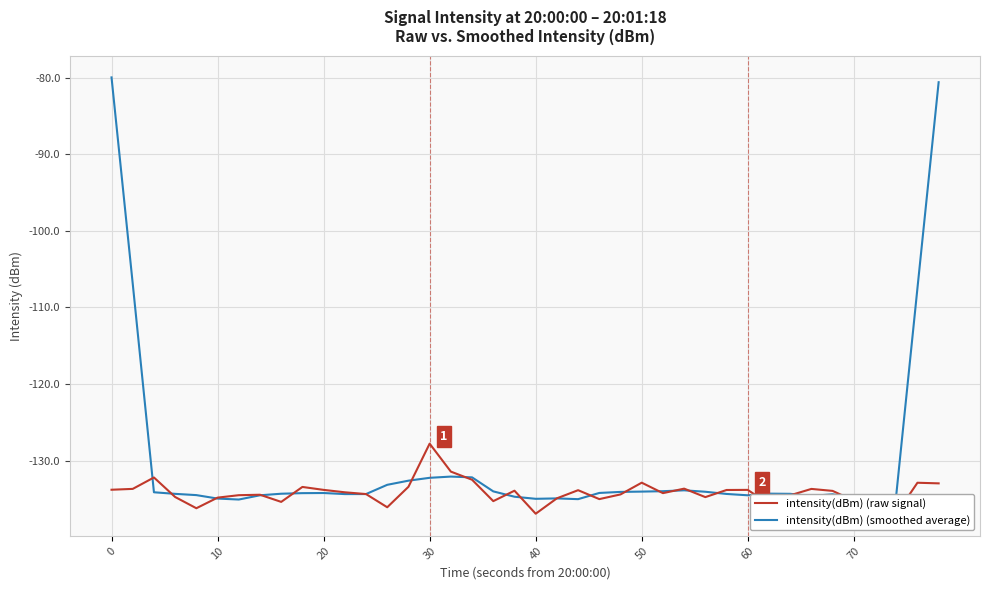

What is the lowest value of the intensity(dBm) (smoothed average) series?

-135.1